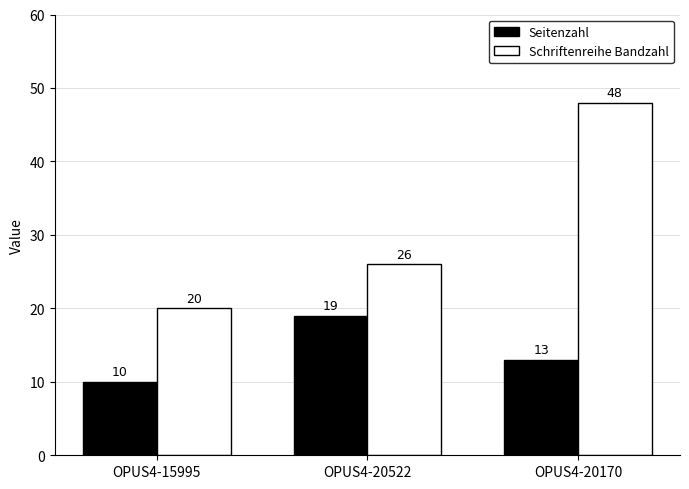

Rank the categories by Schriftenreihe Bandzahl value from lowest to highest.

OPUS4-15995, OPUS4-20522, OPUS4-20170